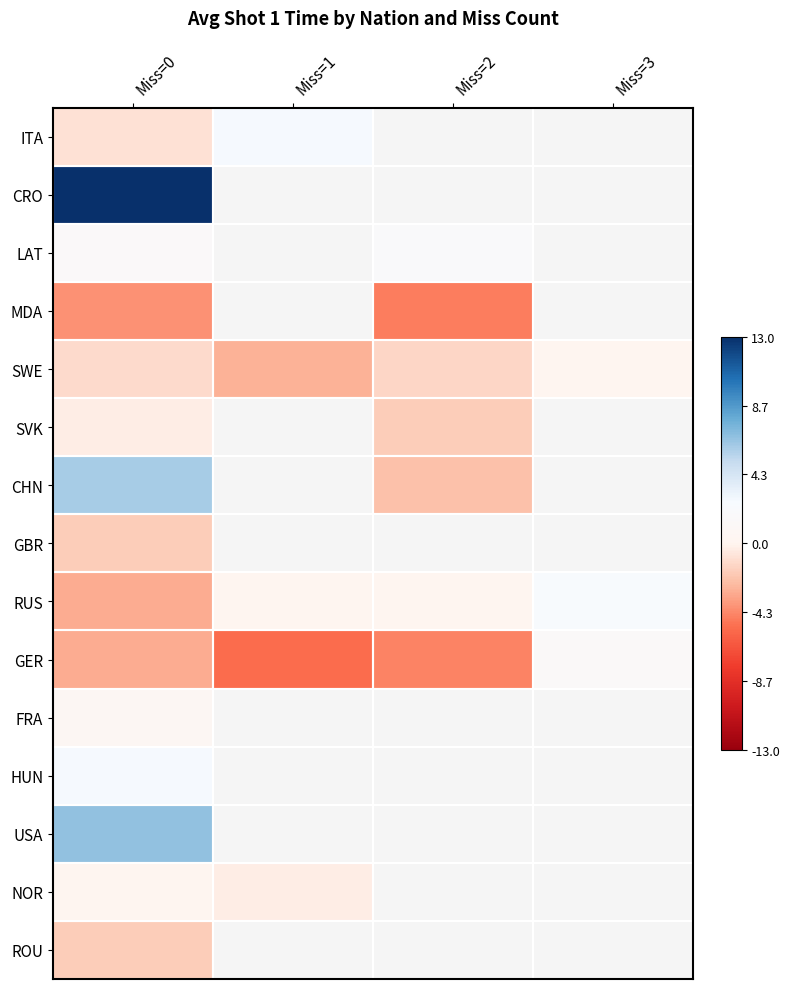

Count the number of data series in this chart.

15